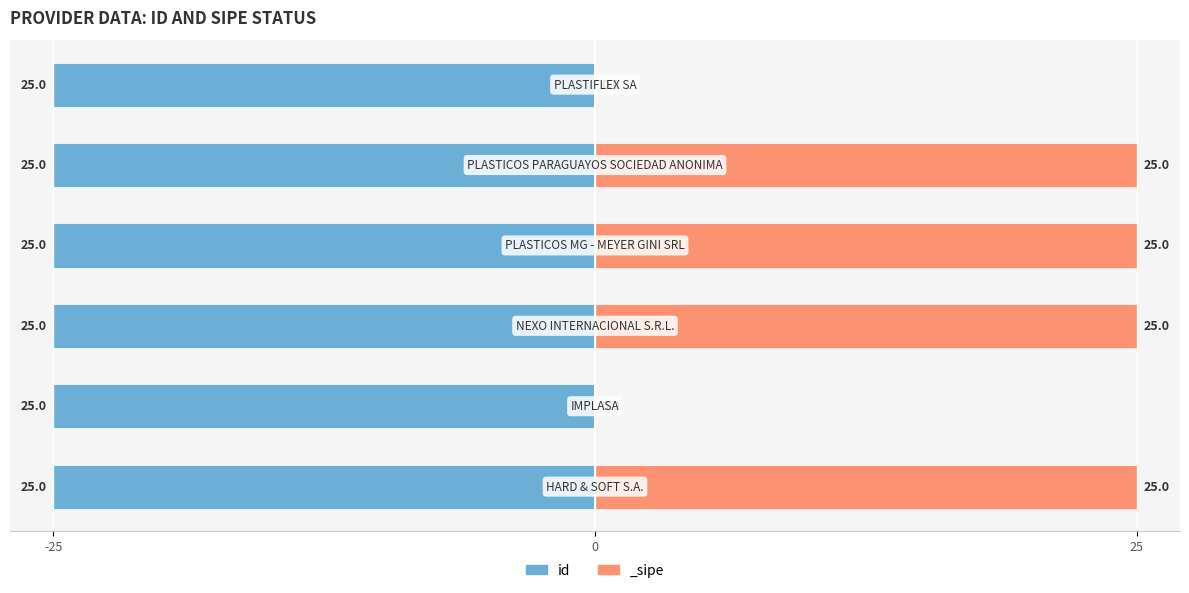

Between -25 and 25, which is larger?

25